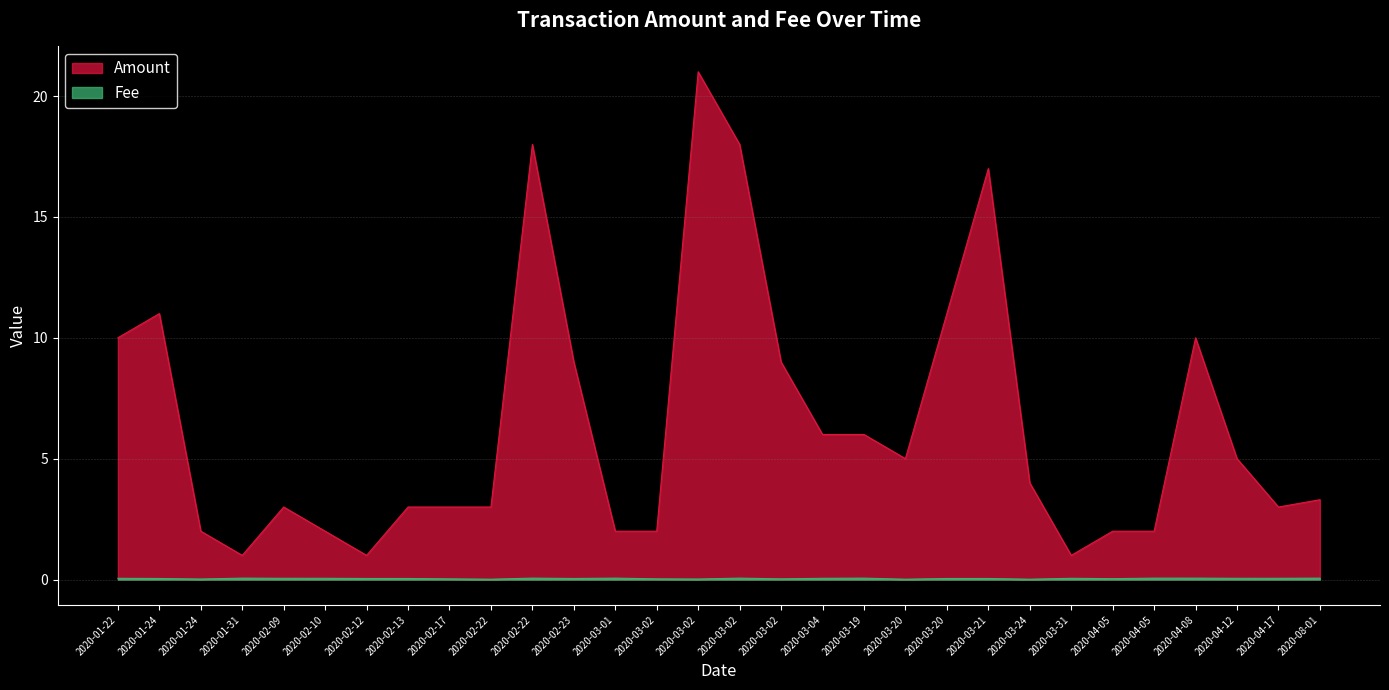

What is the difference between the Amount values at 2020-03-21 and 2020-08-01?

13.7